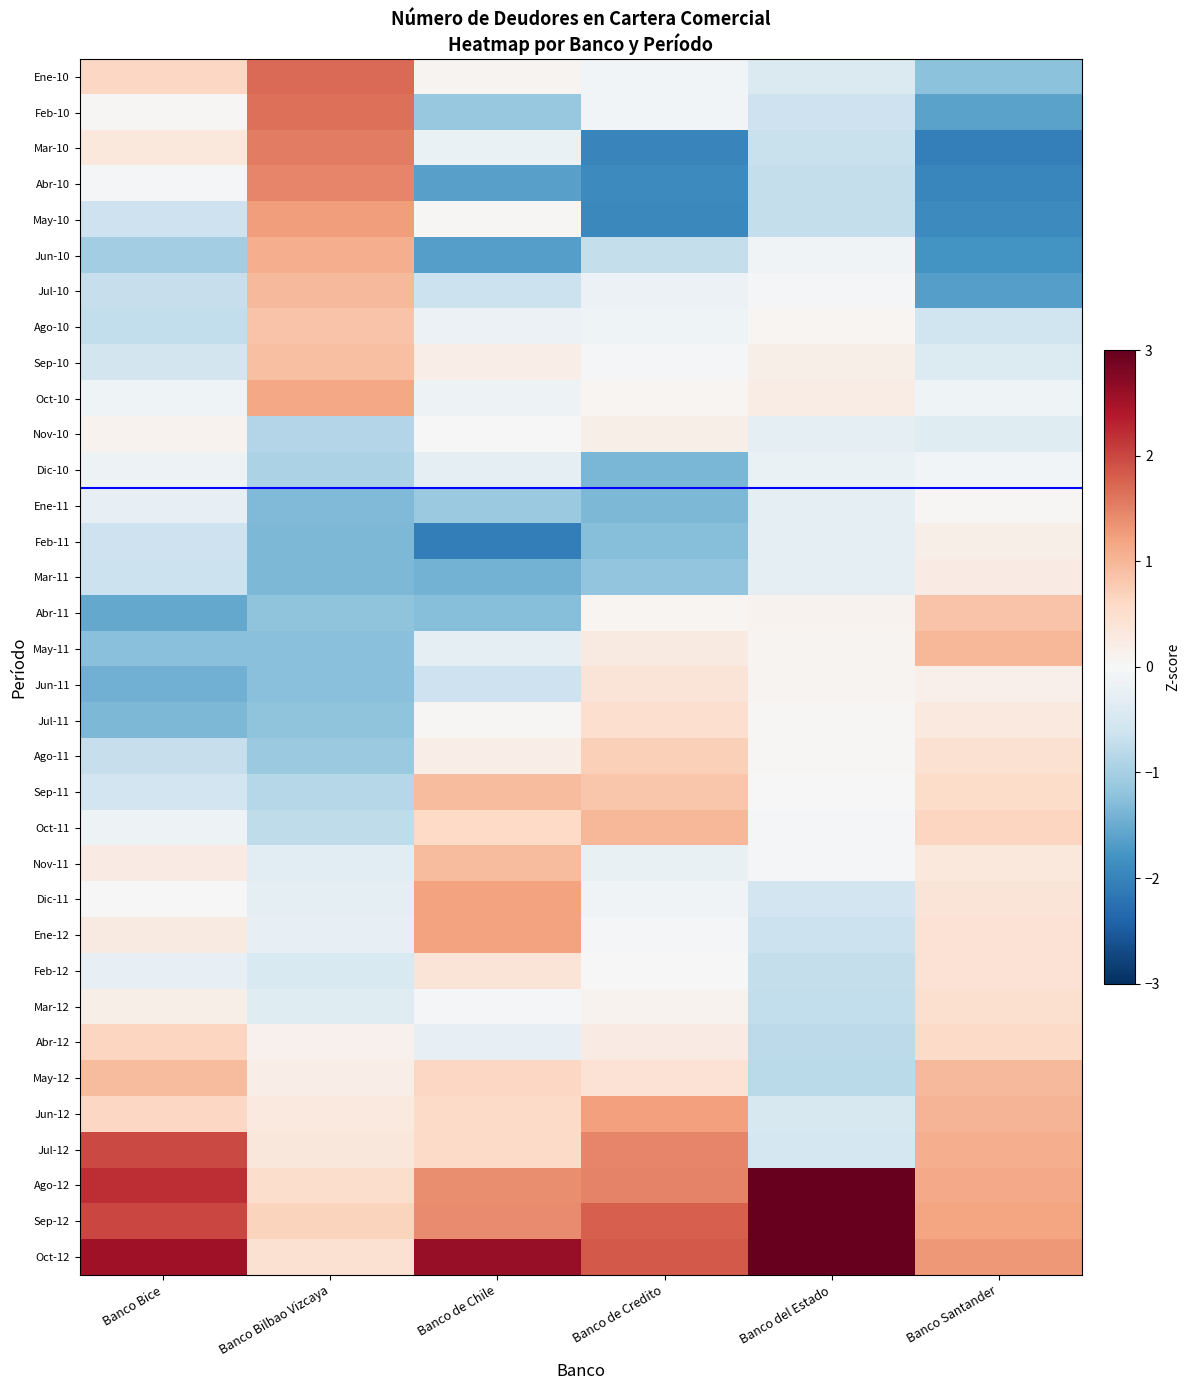

Rank the series by their maximum value, from lowest to highest.

Dic-10, Ene-11, Nov-10, Feb-11, Mar-11, Jun-11, Feb-12, Mar-12, Jul-11, Abr-12, Ago-11, Ago-10, Abr-11, Sep-10, Sep-11, Nov-11, Jul-10, May-12, Oct-11, May-11, Jun-10, Oct-10, Dic-11, Ene-12, Jun-12, May-10, Abr-10, Mar-10, Feb-10, Ene-10, Jul-12, Ago-12, Sep-12, Oct-12